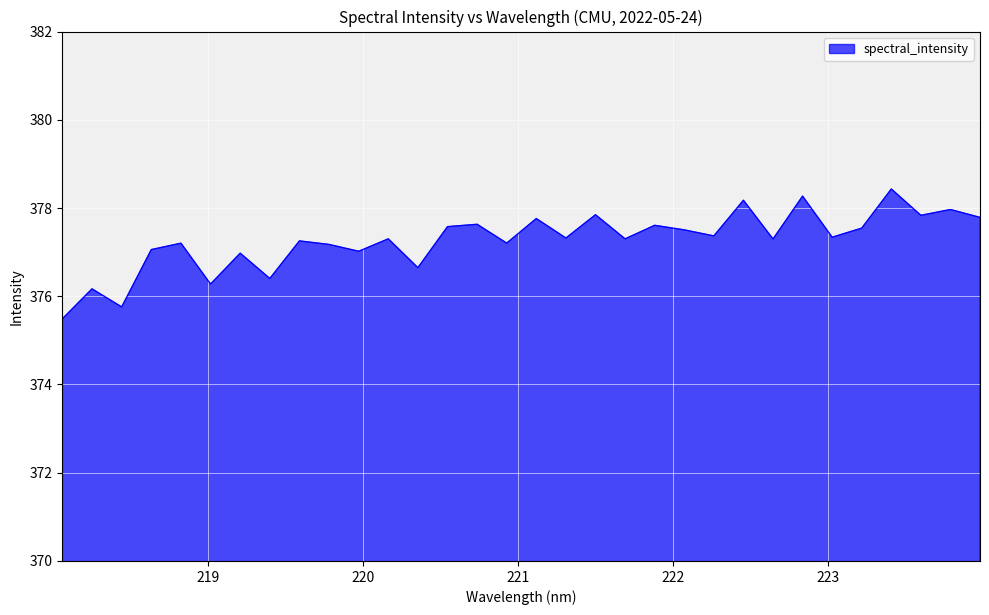

What is the greatest value displayed?

378.4